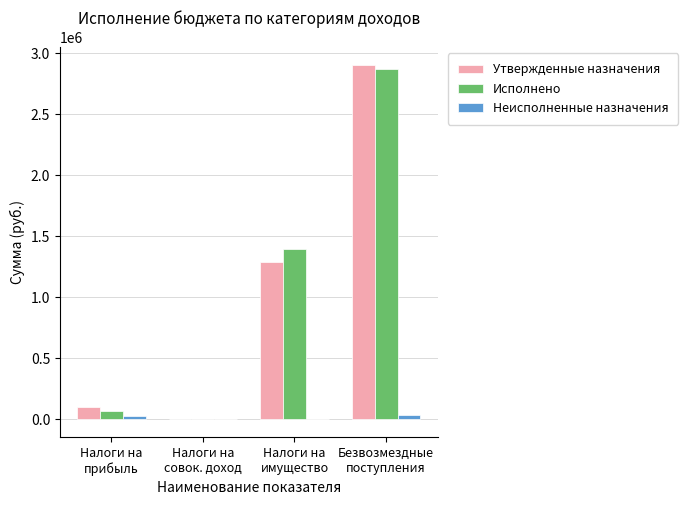

What is the greatest value displayed?

2903181.0